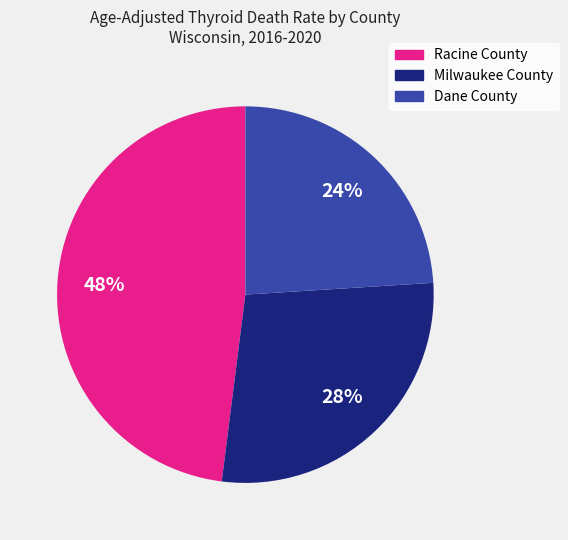

Is Dane County the majority of the pie?

No